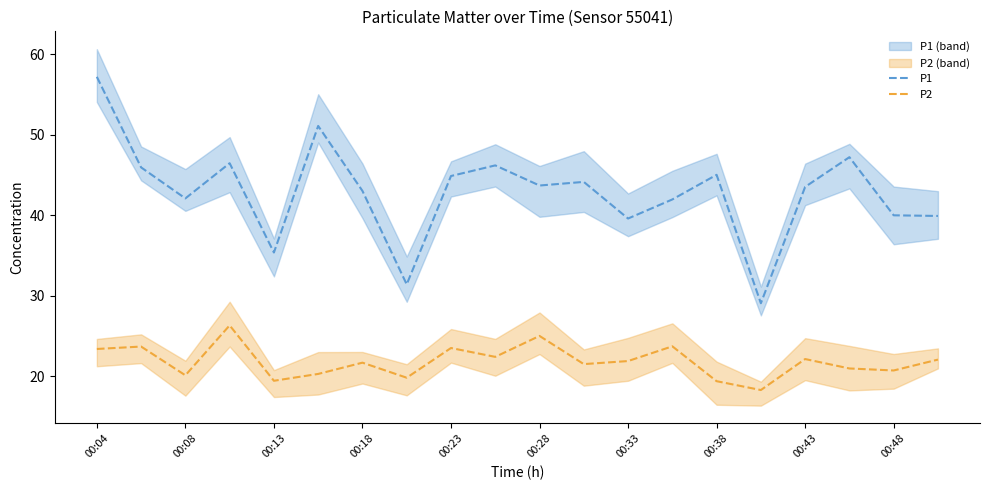

True or false: P1 and P2 cross at least once.

False